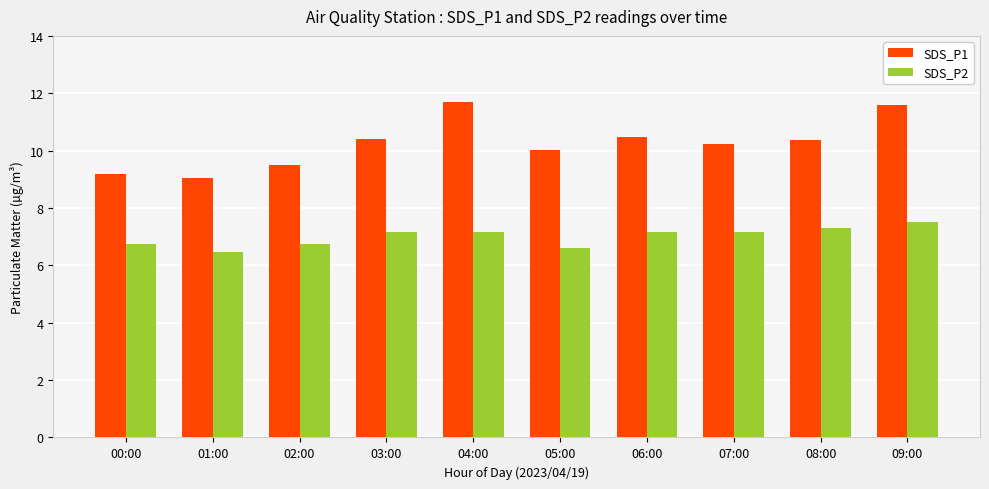

Is the value of SDS_P1 at 05:00 greater than the value of SDS_P2 at 01:00?

Yes